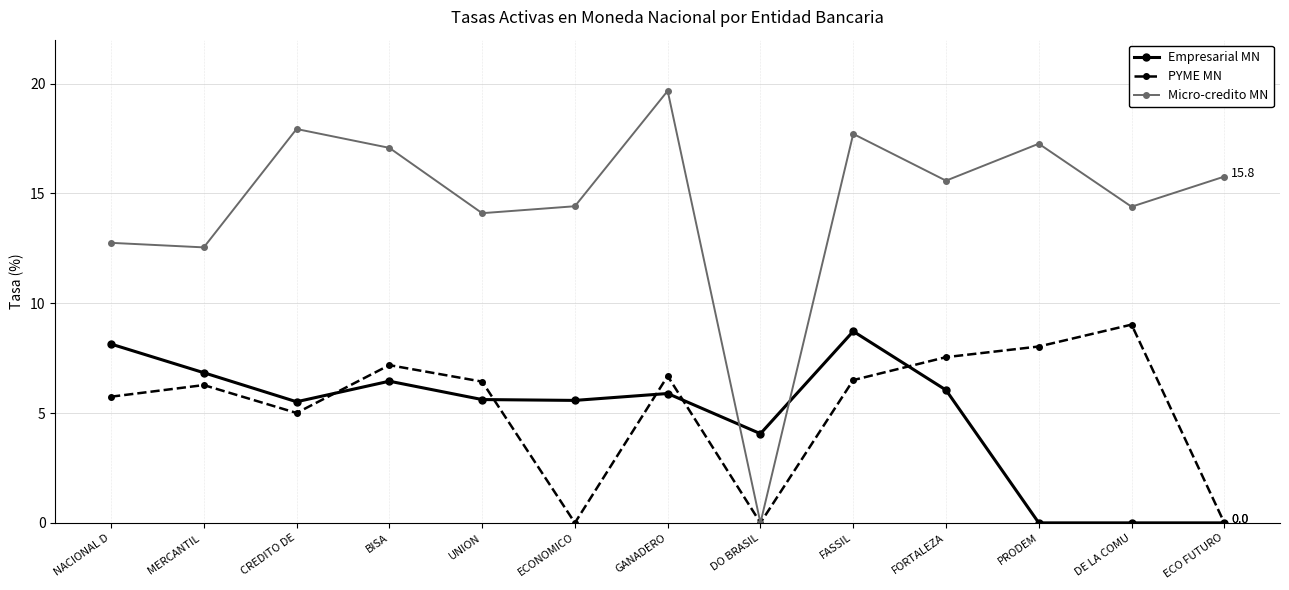

The Empresarial MN series shows 6.8 at MERCANTIL . True or false?

True